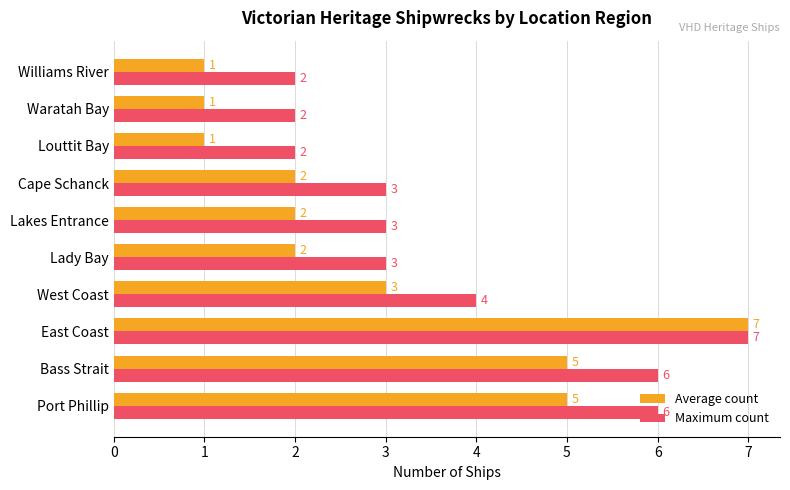

What is the difference between the maximum and minimum values in the Maximum count series?

5